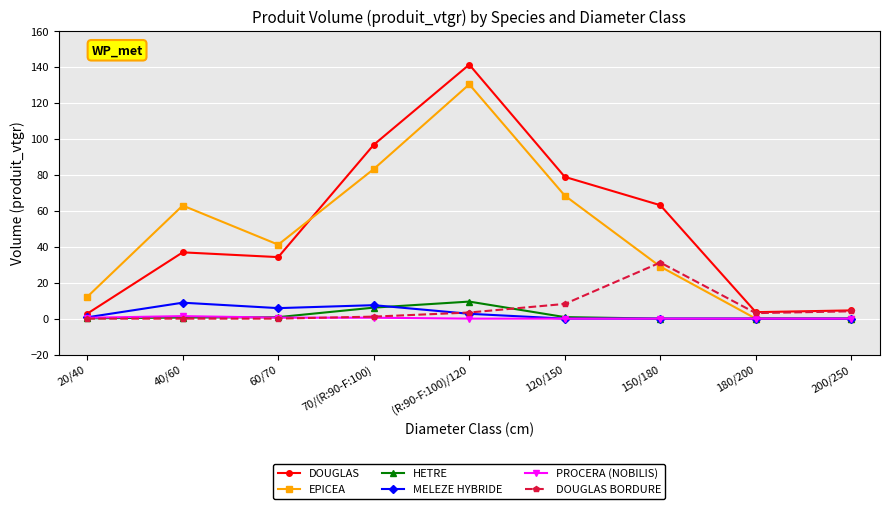

True or false: EPICEA and DOUGLAS BORDURE intersect in this chart.

True